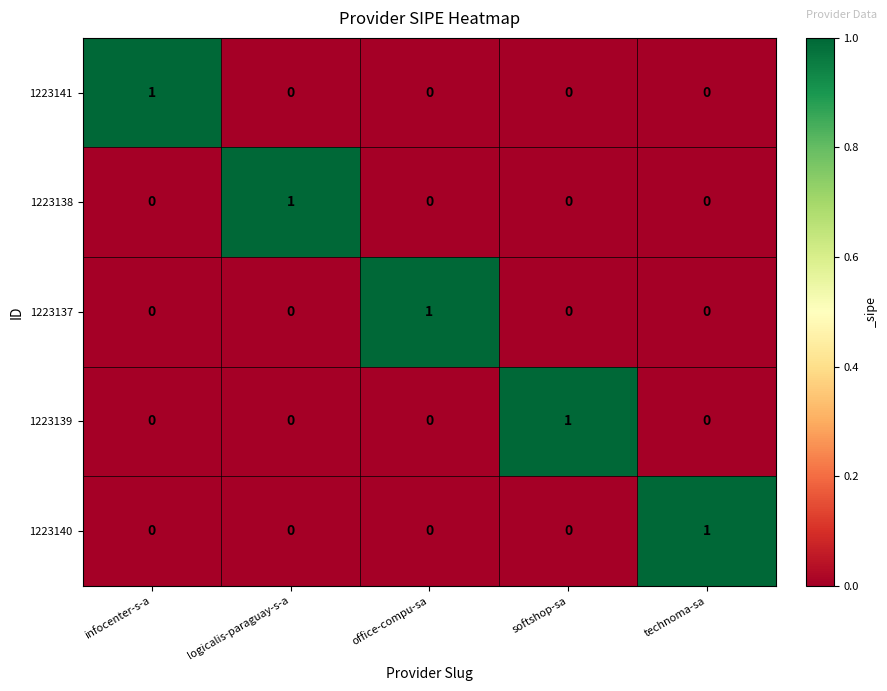

At which label does 1223138 reach its peak?

logicalis-paraguay-s-a